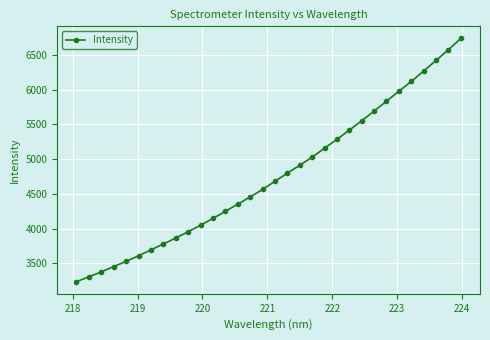

What is the average value?

4752.6